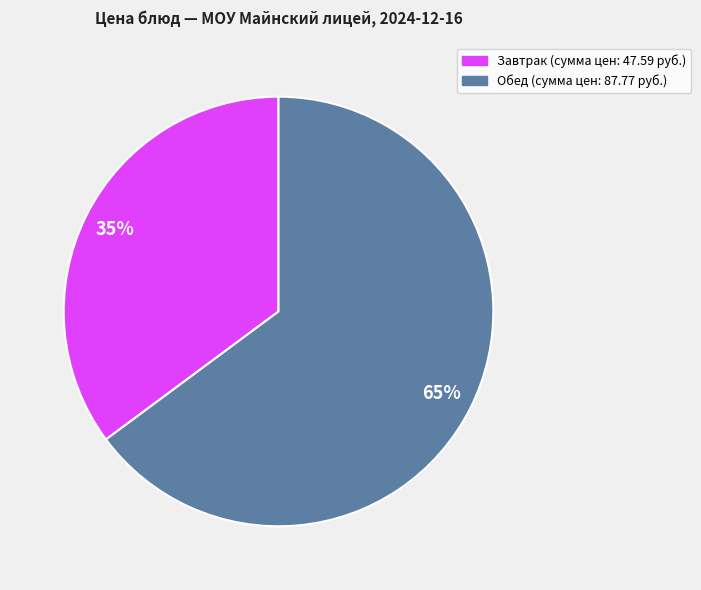

Does any single category account for the majority?

Yes